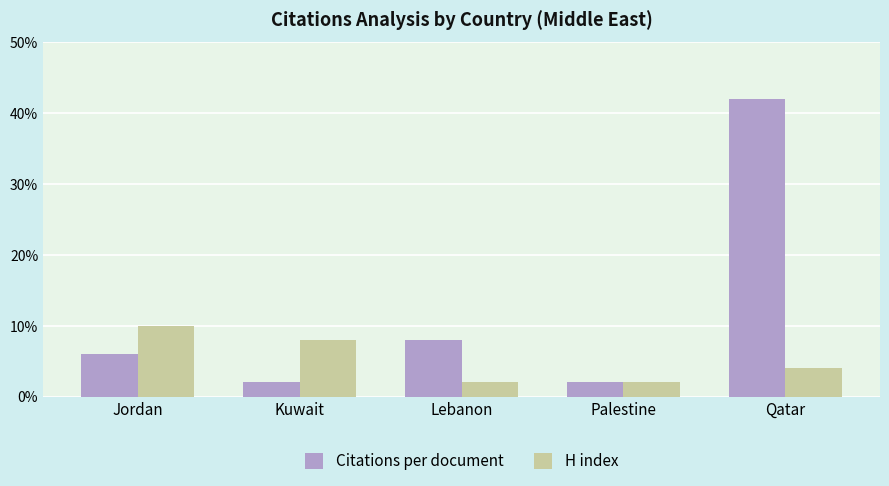

Is the value of H index at Jordan greater than the value of Citations per document at Qatar?

No